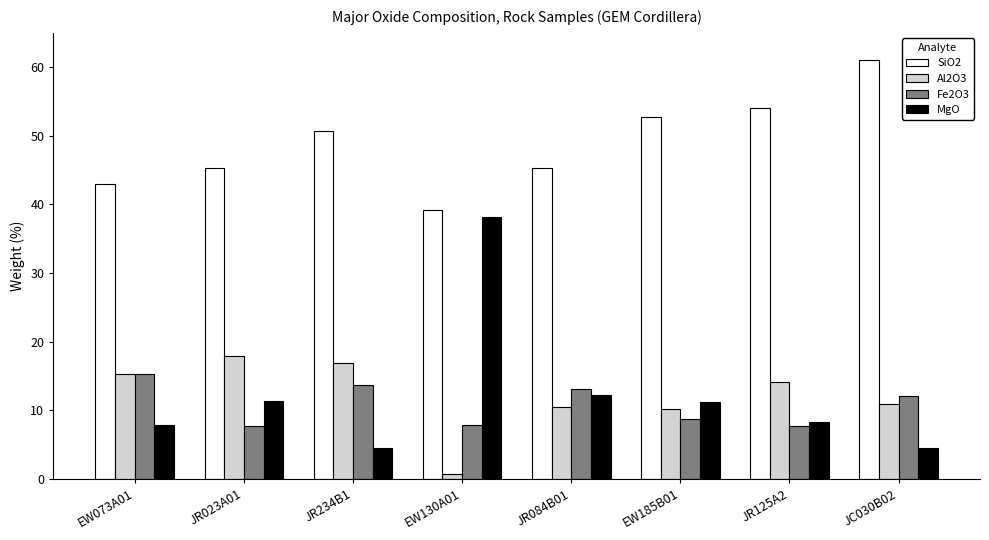

At which label does SiO2 first exceed 50?

JR234B1